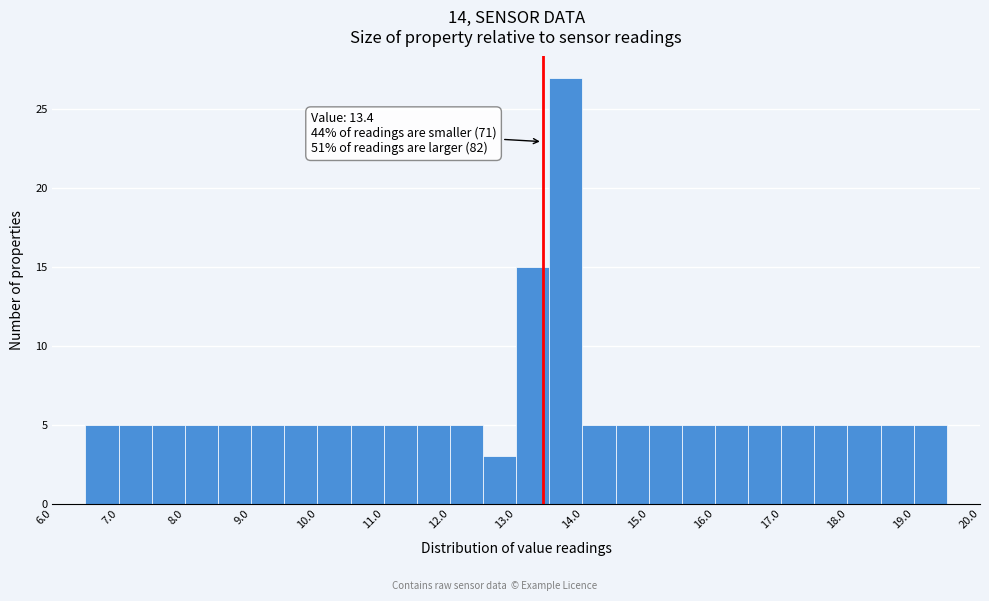

Over which range of the x-axis is the bar tallest?

13.5 to 14.0